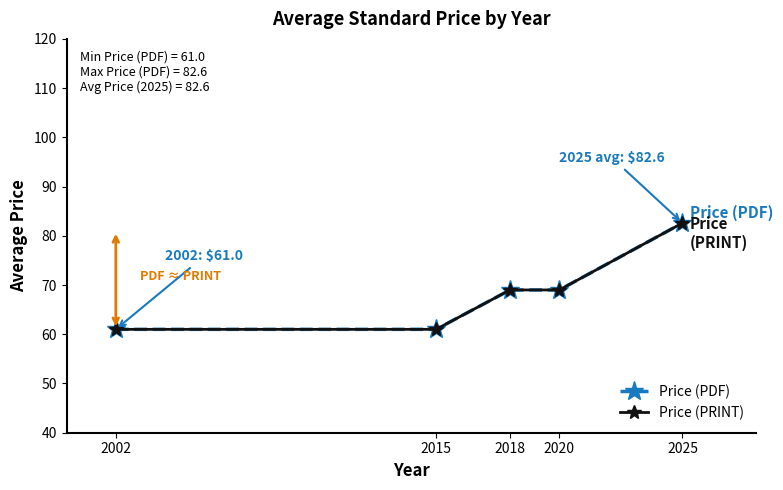

Which category has the lowest value across all series?

2002